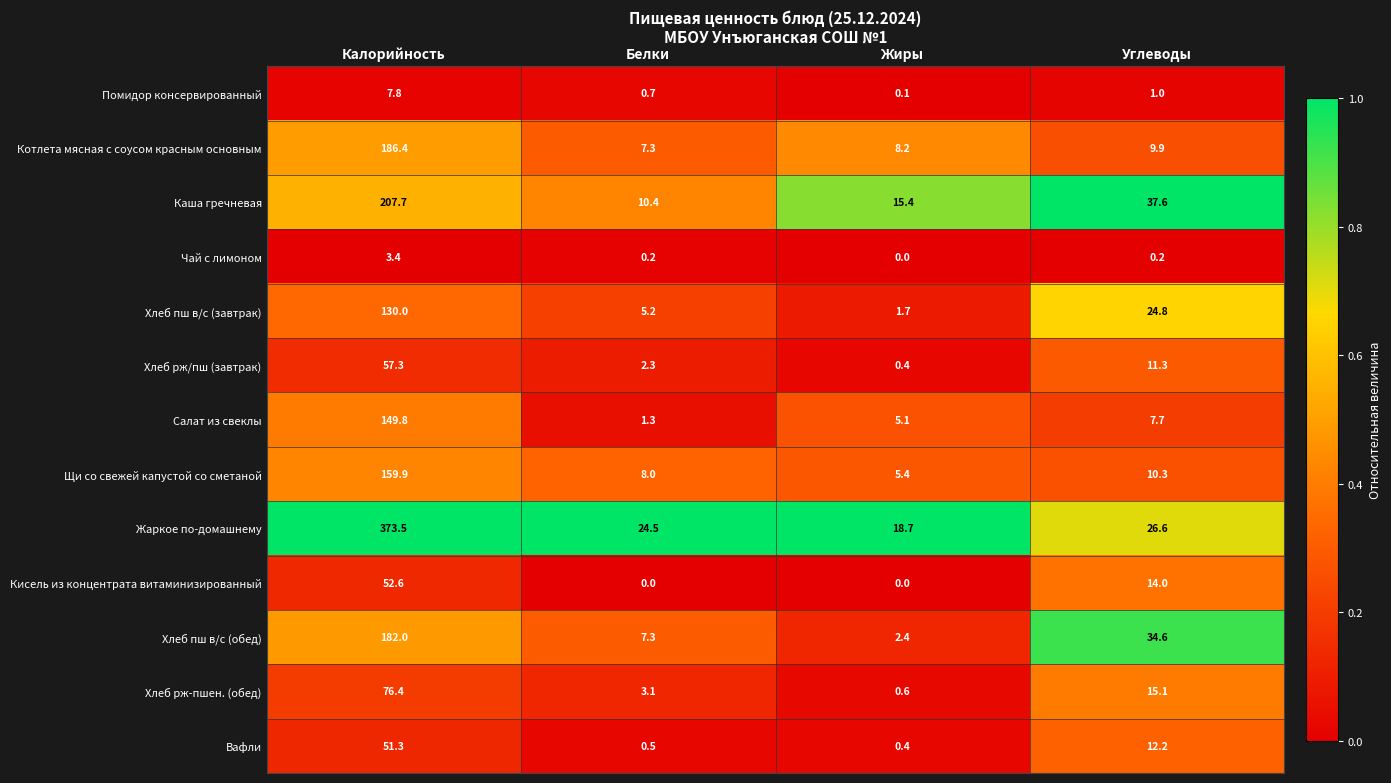

At which category is the sum across all series the highest?

Калорийность